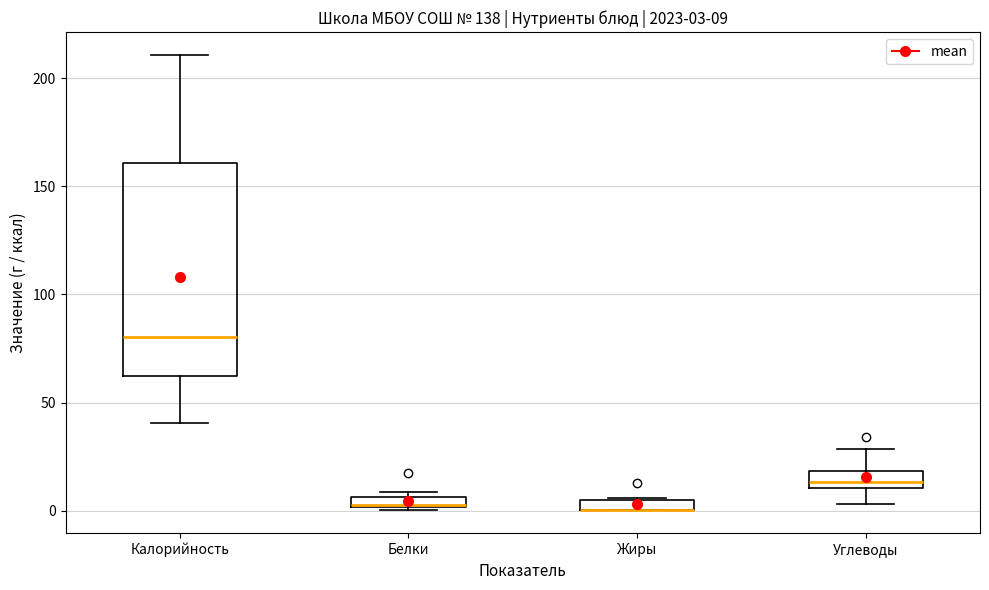

Comparing the boxes themselves (not the whiskers), which one is the tallest?

Калорийность